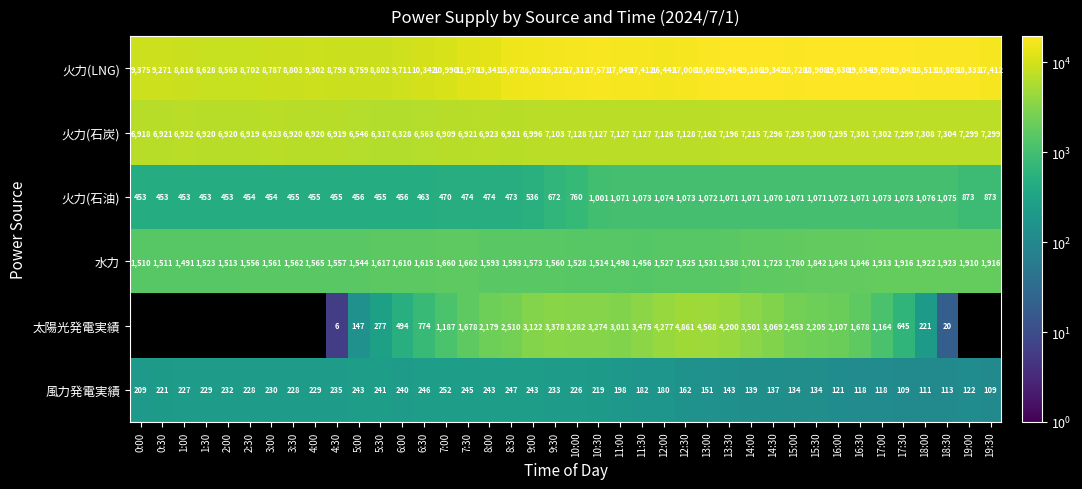

Where is 風力発電実績 nearest to the value 180?

12:00